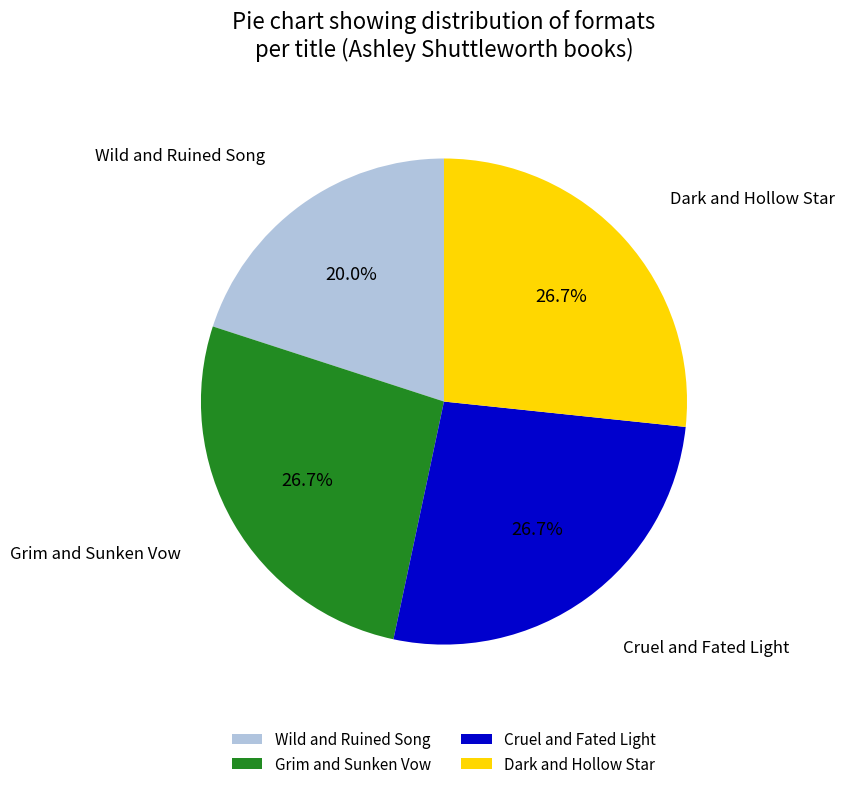

Is it true that Cruel and Fated Light is 33% of the pie?

False